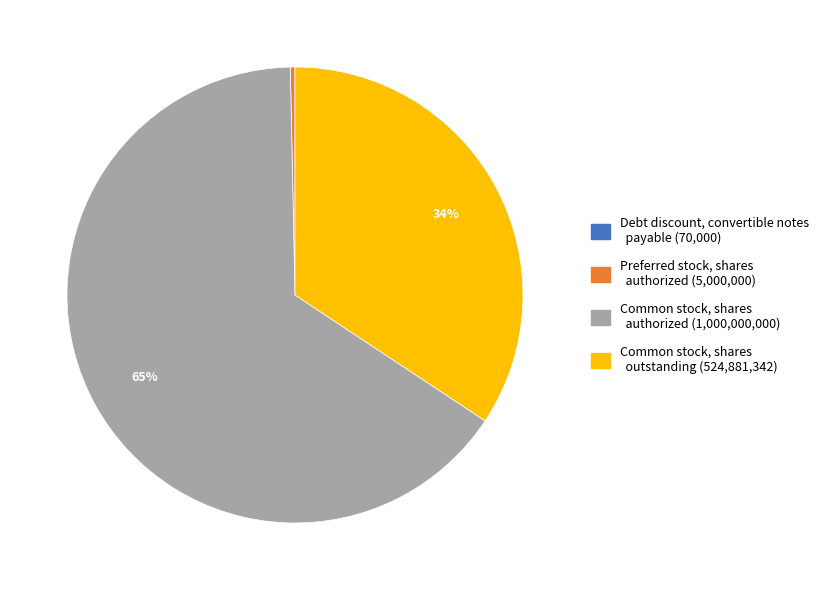

Which slice is the largest?

Common stock, shares authorized